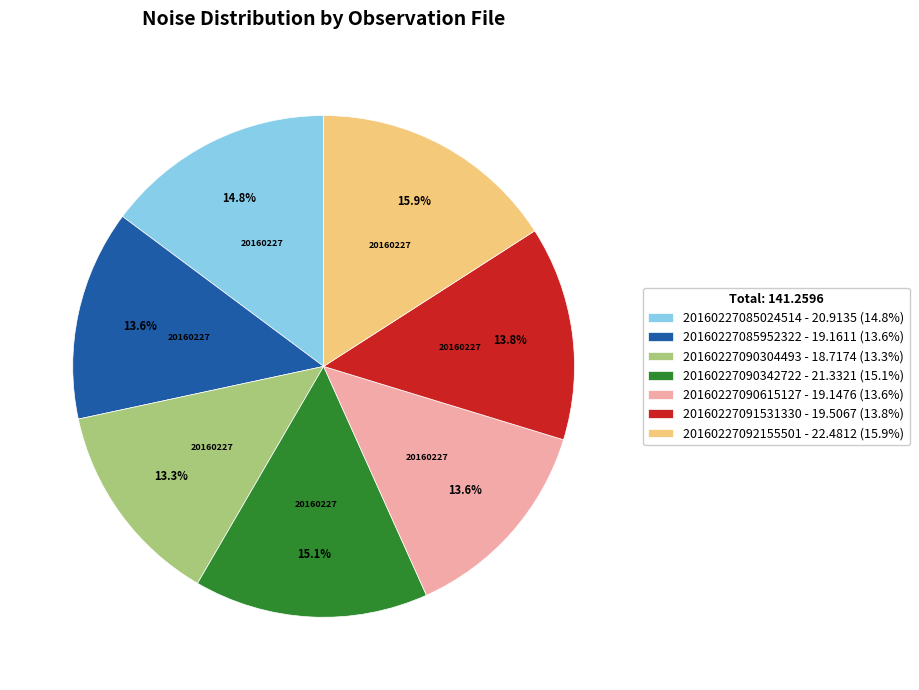

To the nearest percent, what portion does 20160227085024514 represent?

15%